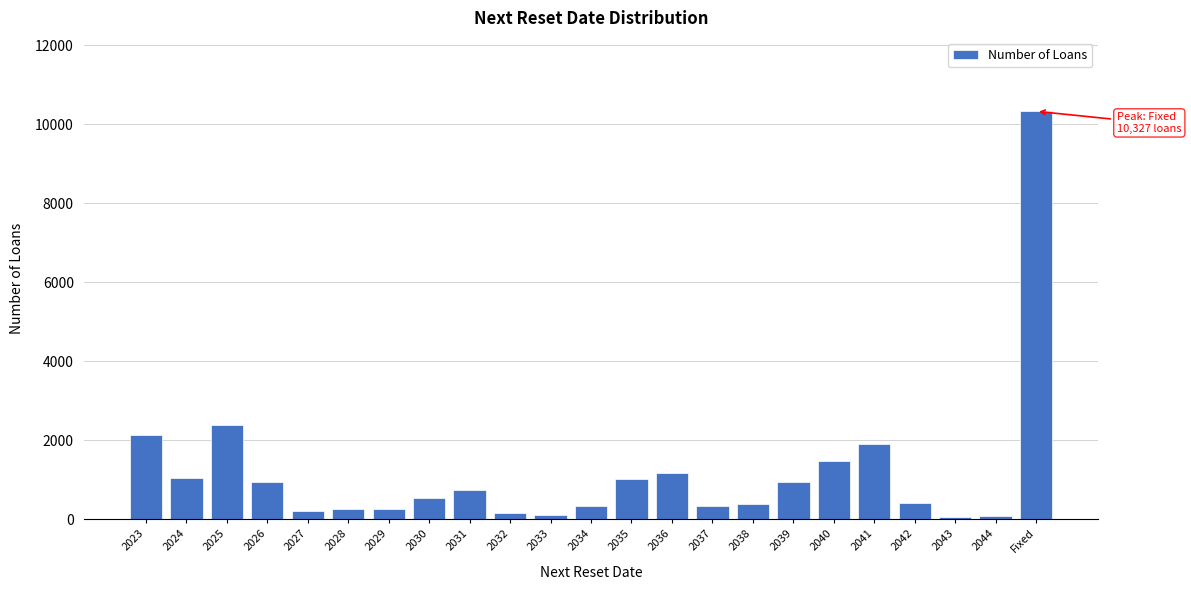

What is the label of the 1st bar from the right?

Fixed